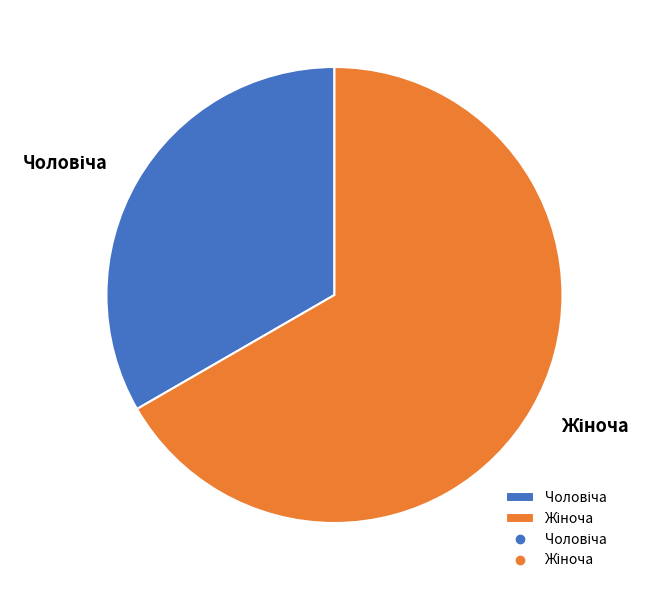

Is there any slice that represents more than half of the pie?

Yes